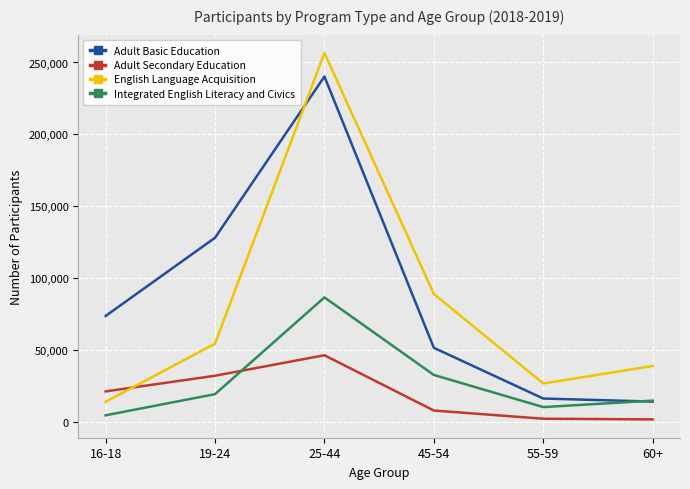

What is the maximum value for Adult Secondary Education?

46254